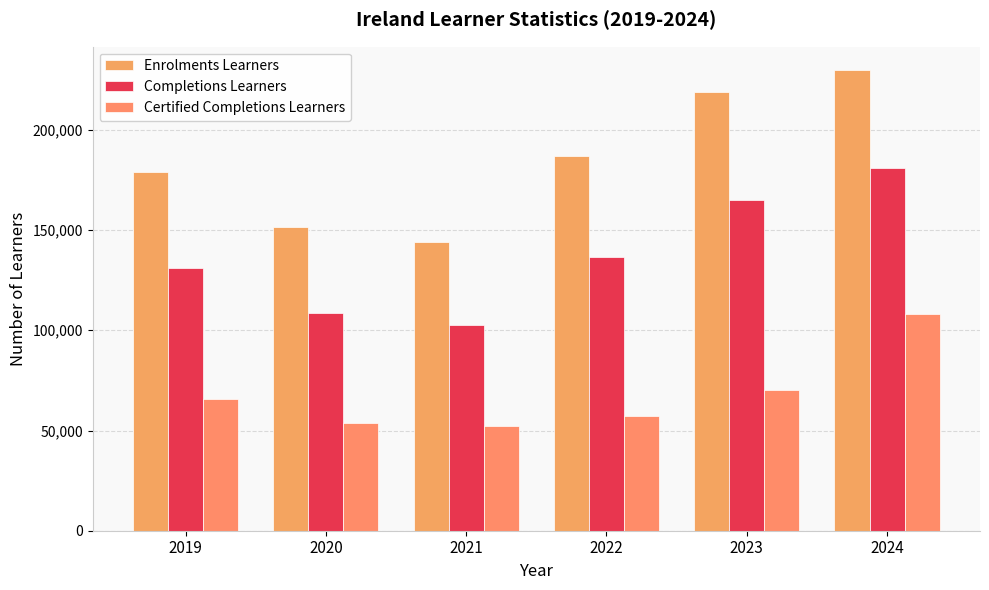

Are the bars horizontal?

No